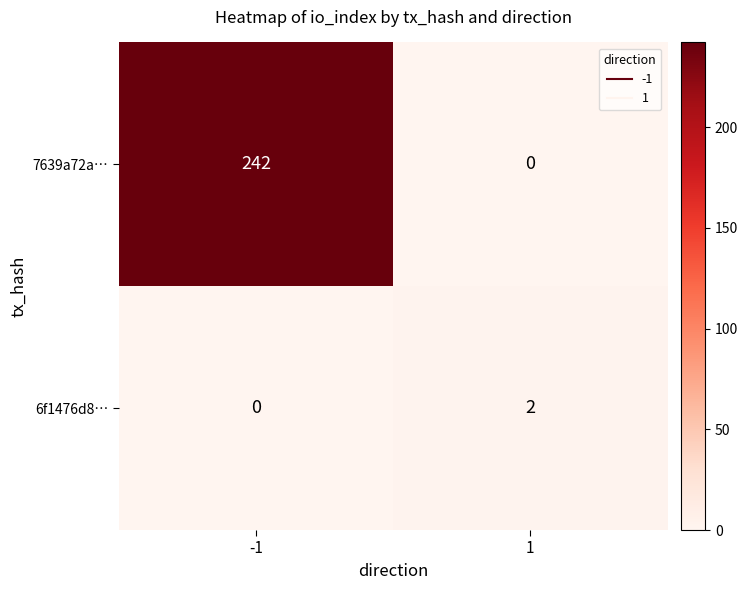

Is the value of 6f1476d8… at 1 greater than the value of 7639a72a… at -1?

No